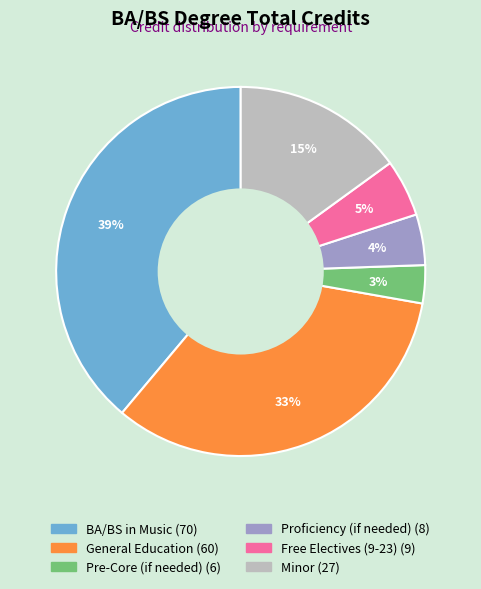

True or false: Free Electives (9-23) accounts for 5% of the total.

True